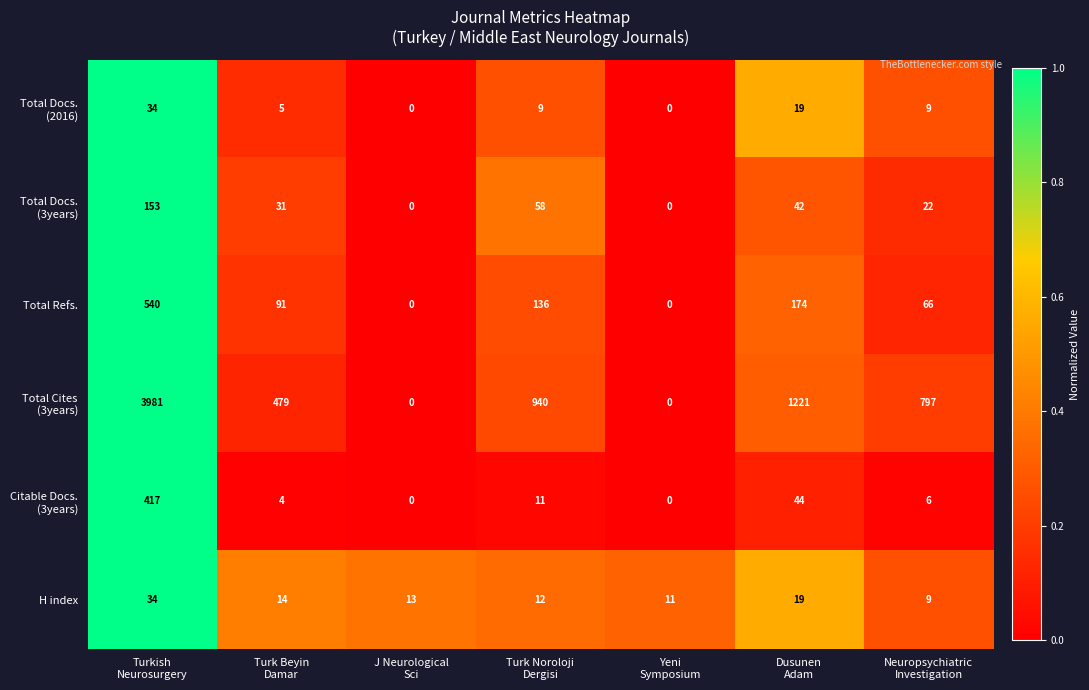

What is the maximum value shown in the chart?

3981